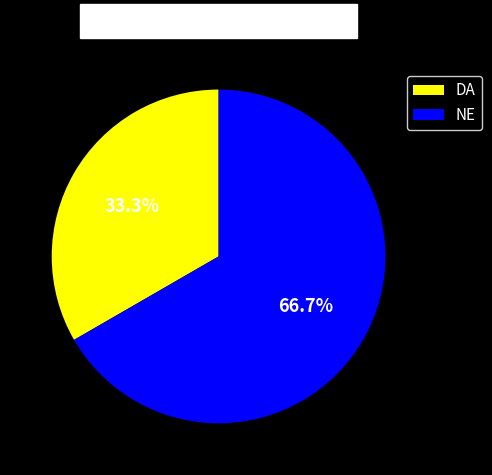

Is the sum of DA and NE greater than half?

Yes